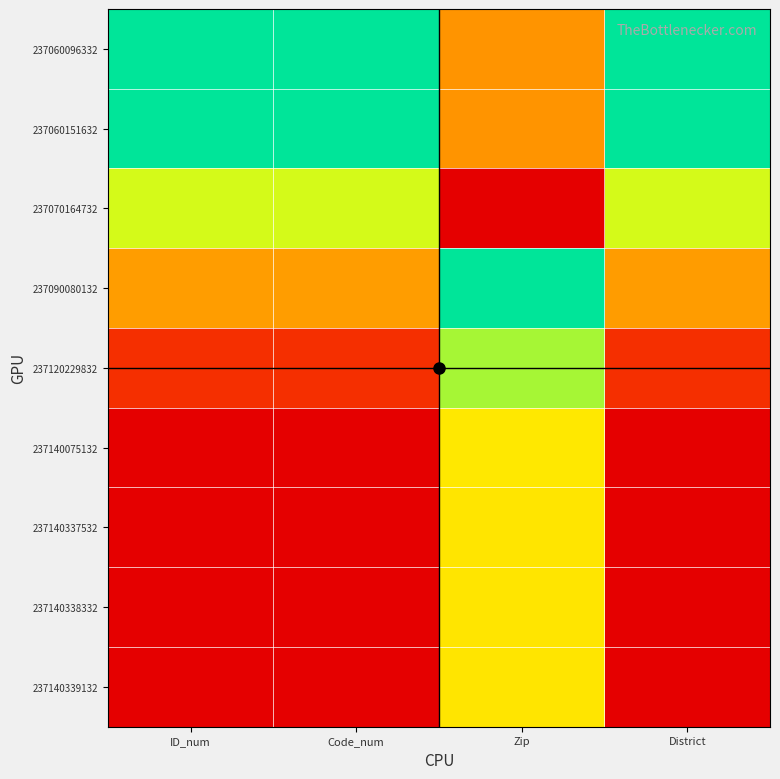

List the series in order of their peak value, lowest first.

237090080132, 237060096332, 237060151632, 237120229832, 237070164732, 237140075132, 237140337532, 237140338332, 237140339132